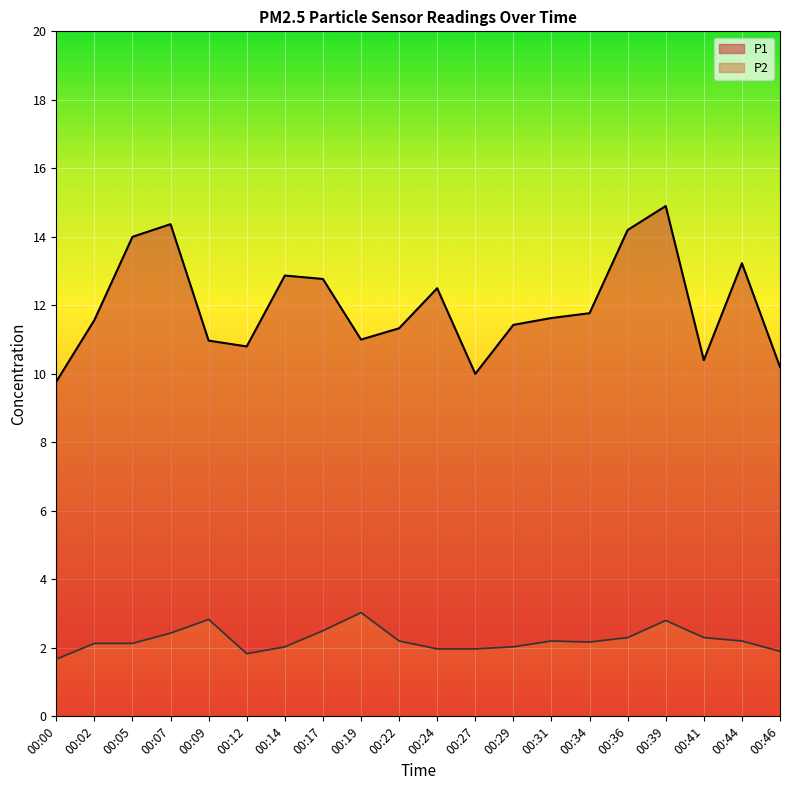

At which category does P2 reach its first local valley?

00:12